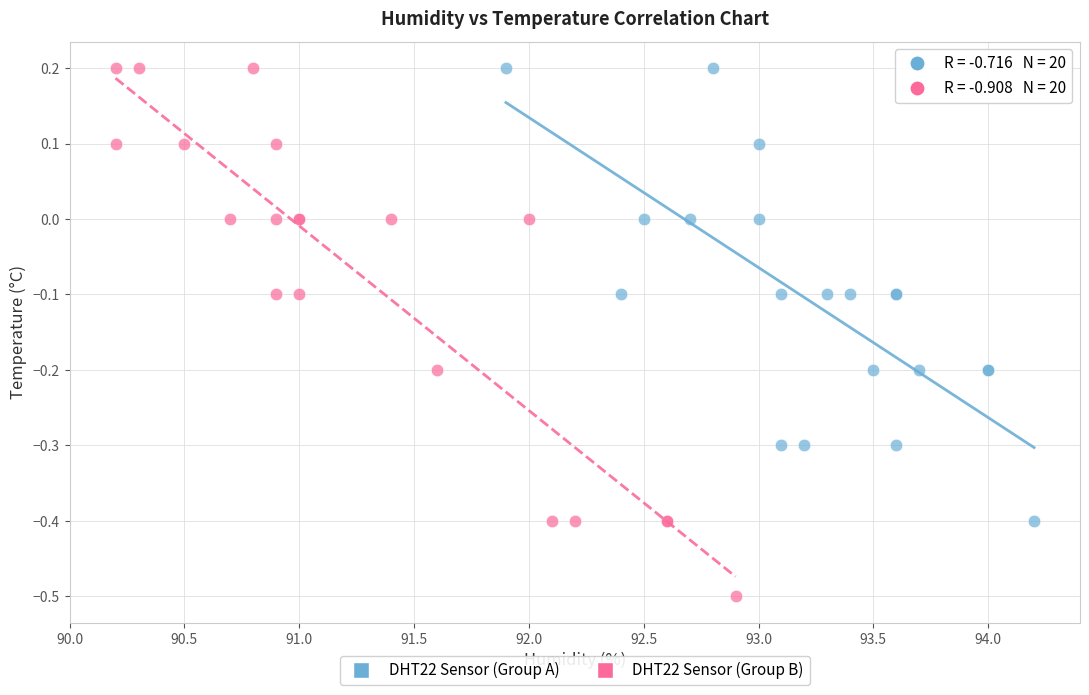

Which series has the largest Y range (max minus min)?

DHT22 Sensor (Group B)